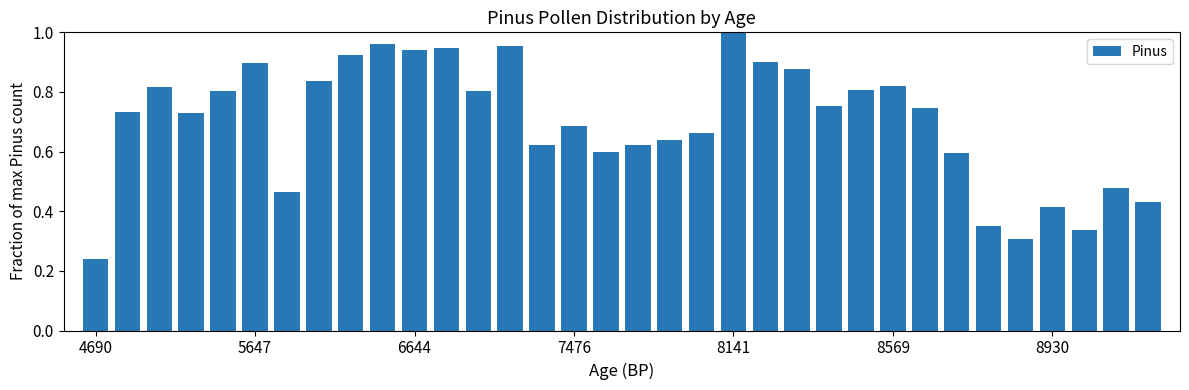

What is the sum of all values?

23.7